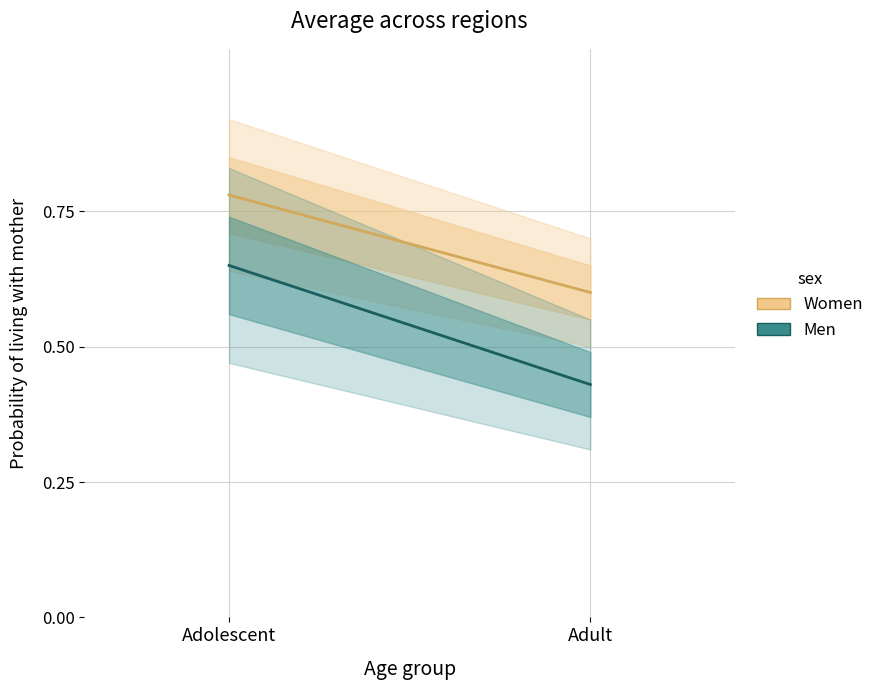

What is the average value of the Women series?

0.7